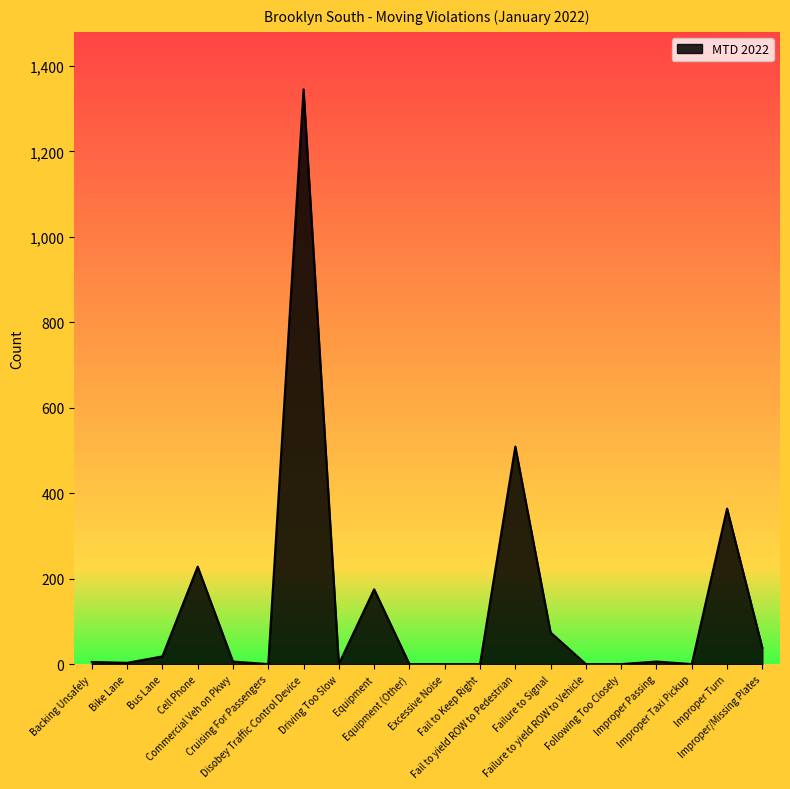

The value at Improper/Missing Plates is 38. True or false?

True